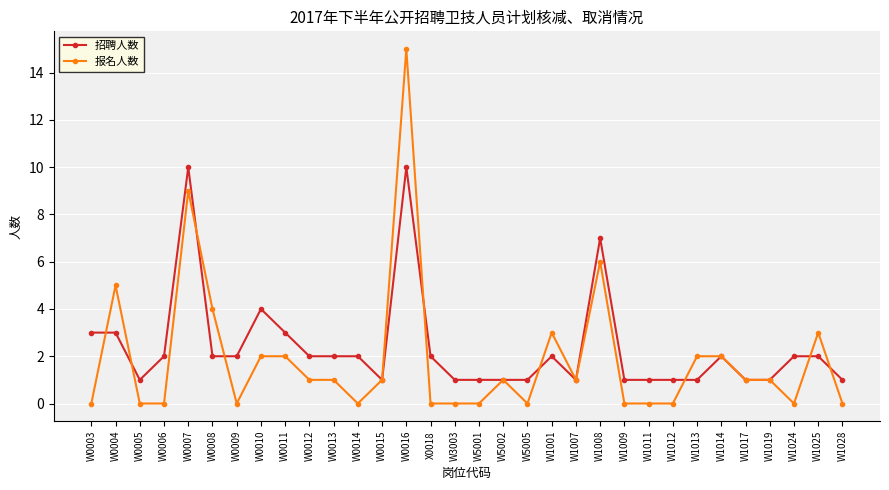

Which category has the highest value in the 报名人数 series?

W0016